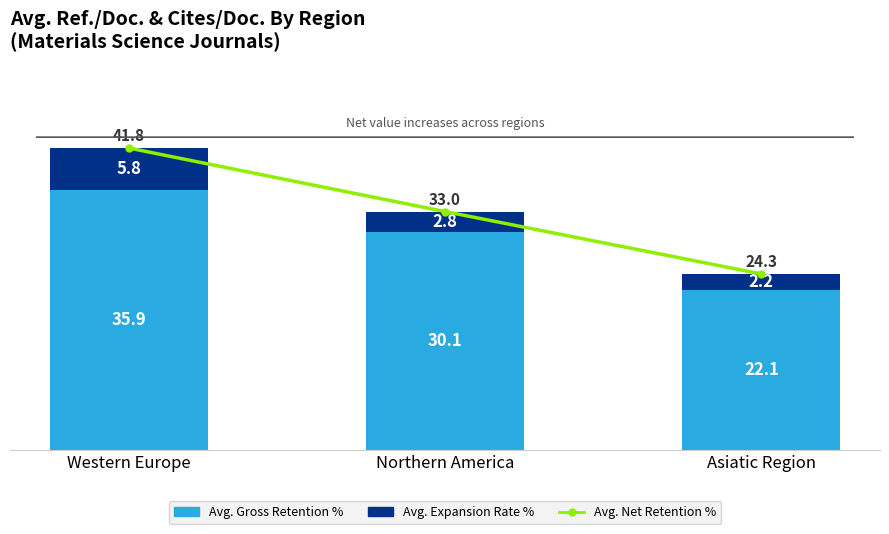

What is the difference between the maximum and minimum values in the Avg. Expansion Rate % series?

3.6